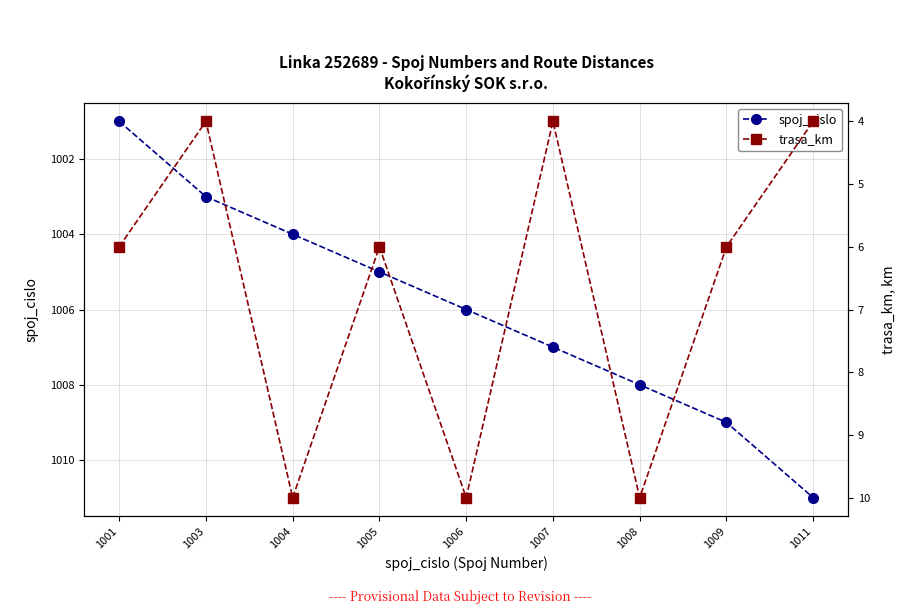

True or false: spoj_cislo and trasa_km cross at least once.

False